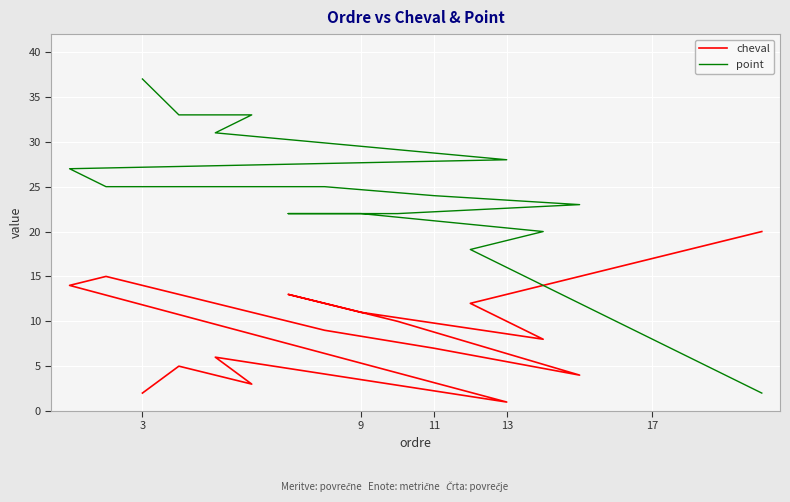

What is the sum of all cheval values?

210